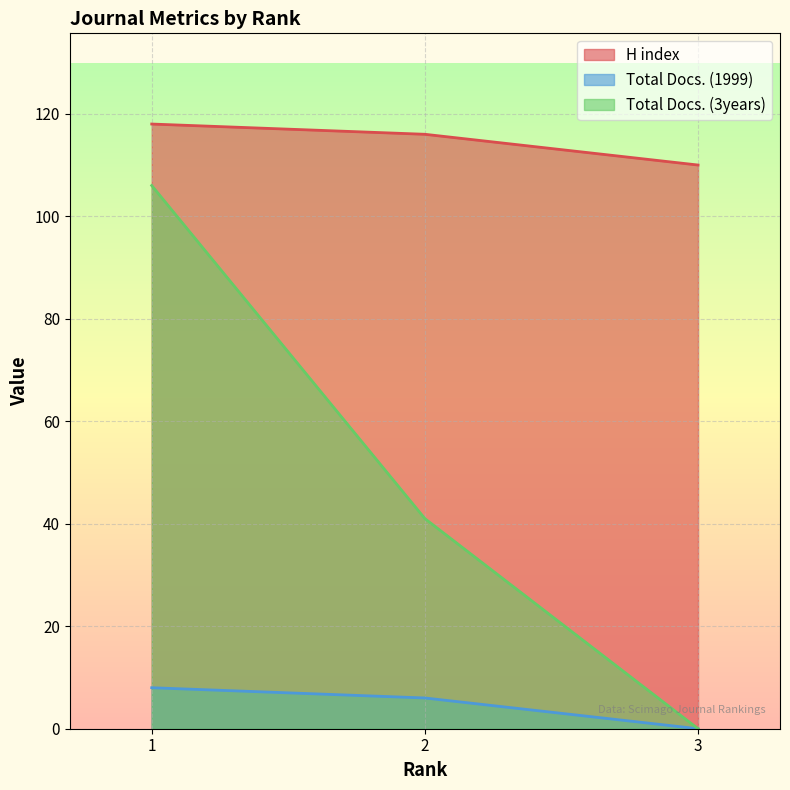

What is the total value across all series at 2?

163